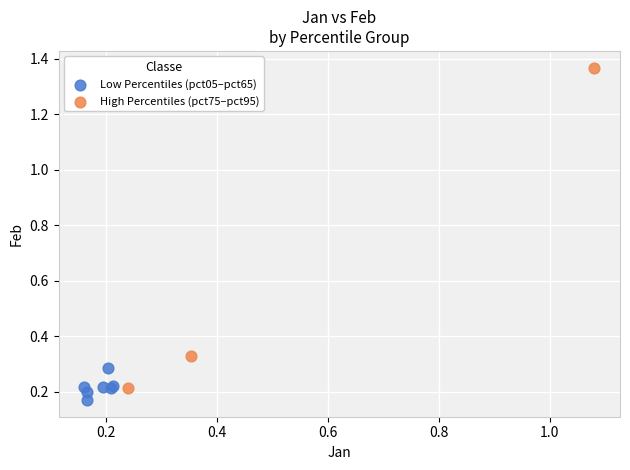

Which series has the widest spread of Y values?

High Percentiles (pct75–pct95)